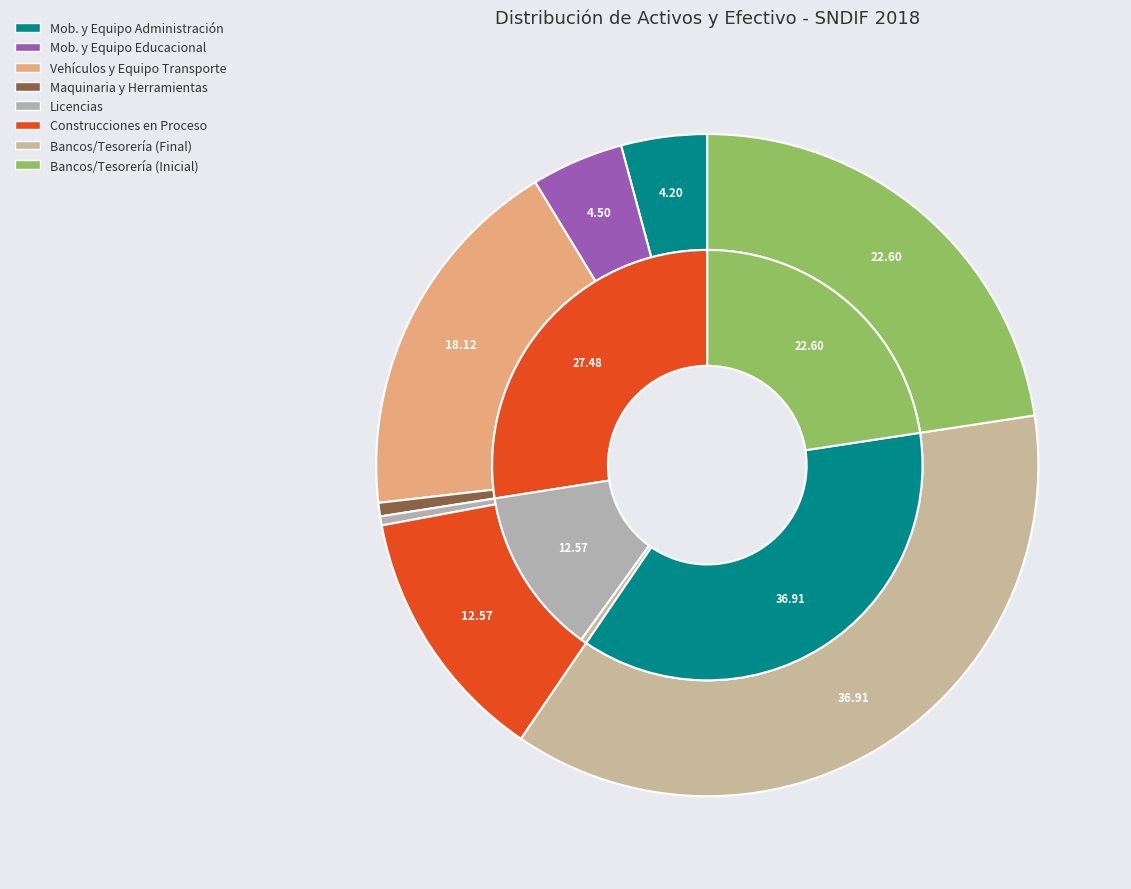

Which slice is the smallest?

Licencias